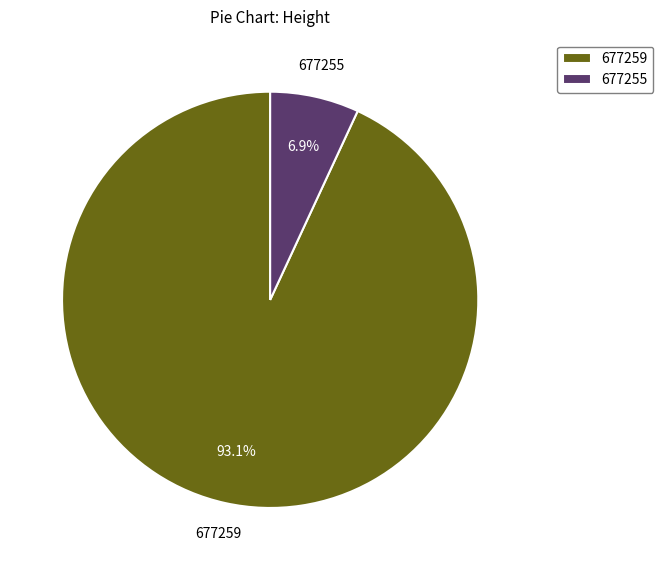

True or false: 677255 accounts for 7% of the total.

True